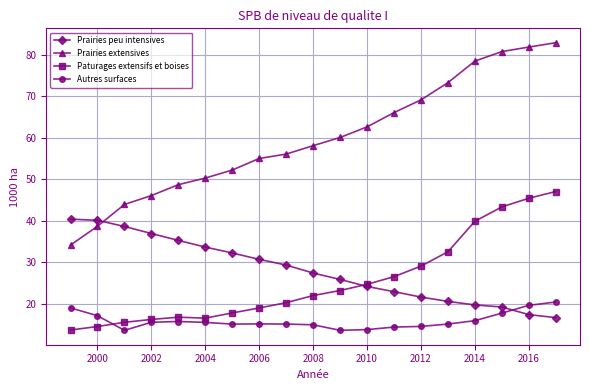

Does the chart display data point markers on the line(s)?

Yes